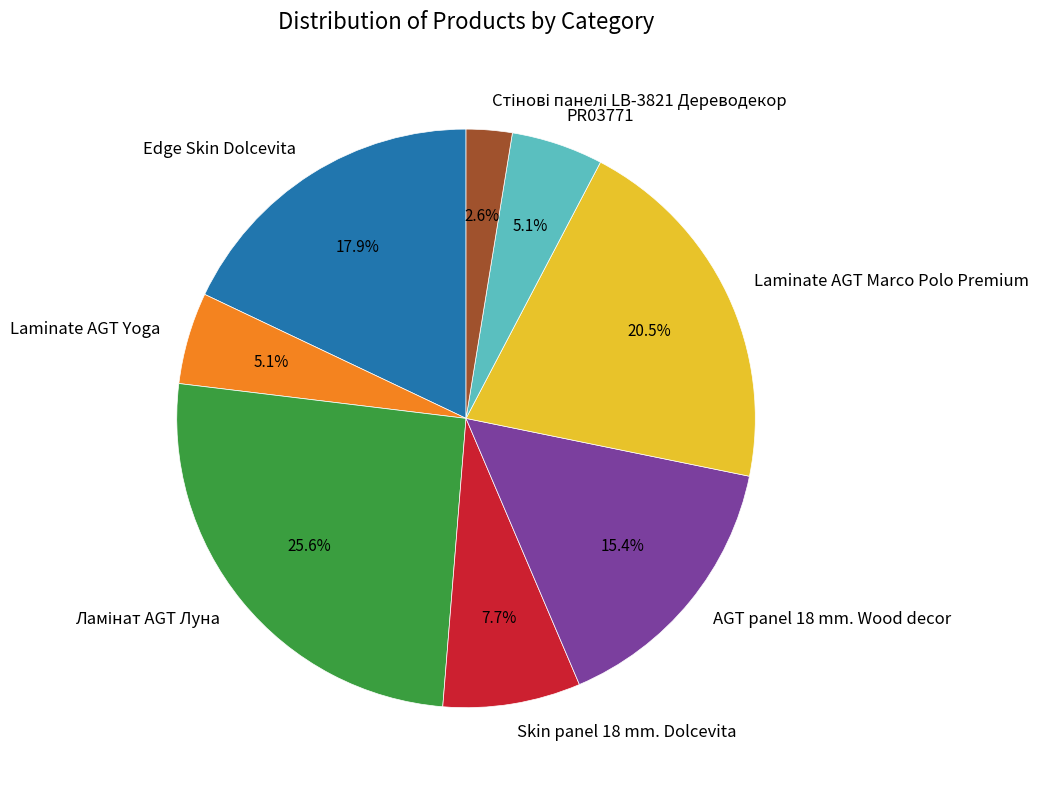

Is there any slice that represents more than half of the pie?

No